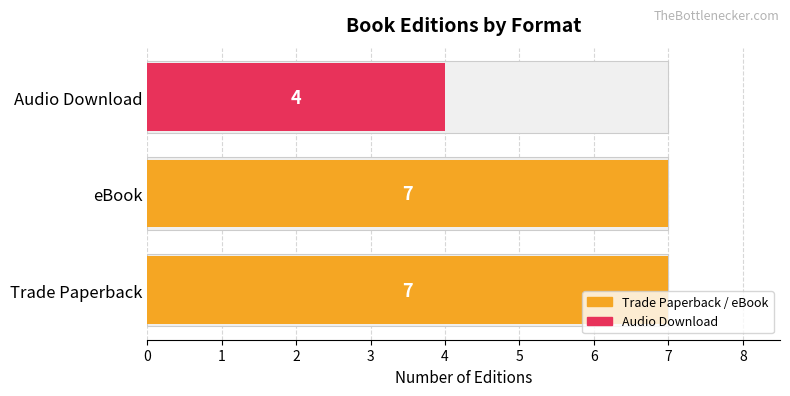

The chart shows a value of 5 at Trade Paperback. True or false?

False